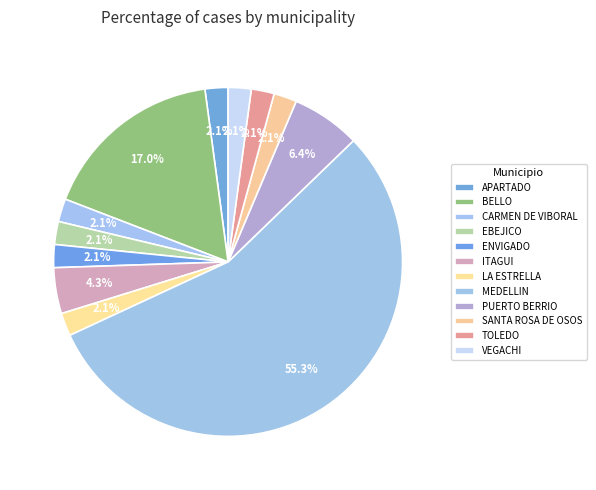

What is the ratio of the value at SANTA ROSA DE OSOS to the value at EBEJICO?

1.0